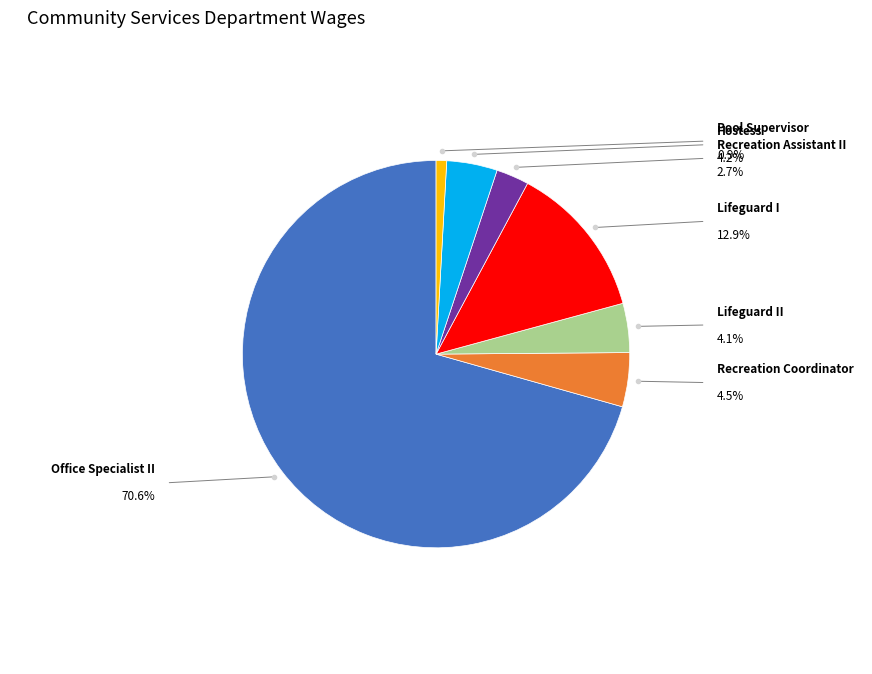

What is the largest slice in the pie chart?

Office Specialist II